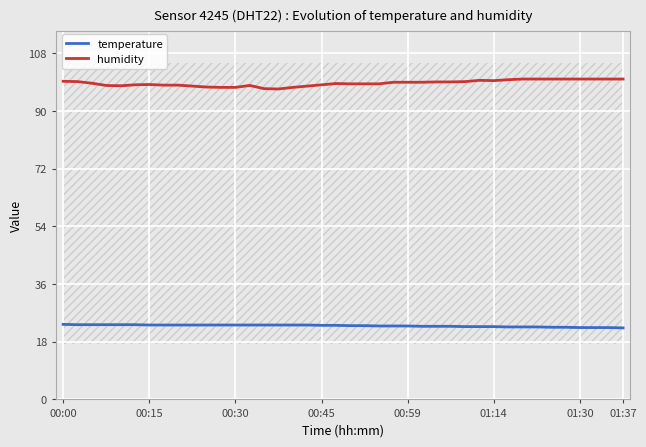

The value of temperature at 33 is 38.3. True or false?

False